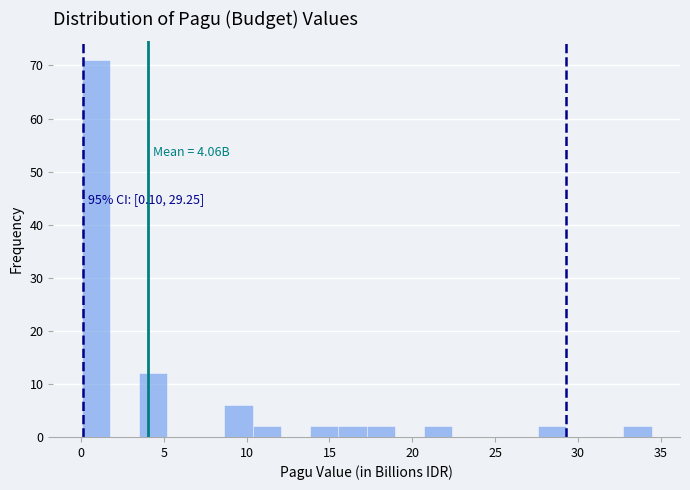

Around what value on the x-axis is the tallest bar? Give the approximate position of its centre, as read against the axis.

1.0